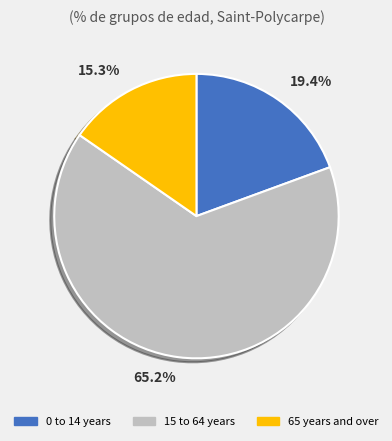

Which slice is the largest?

15 to 64 years